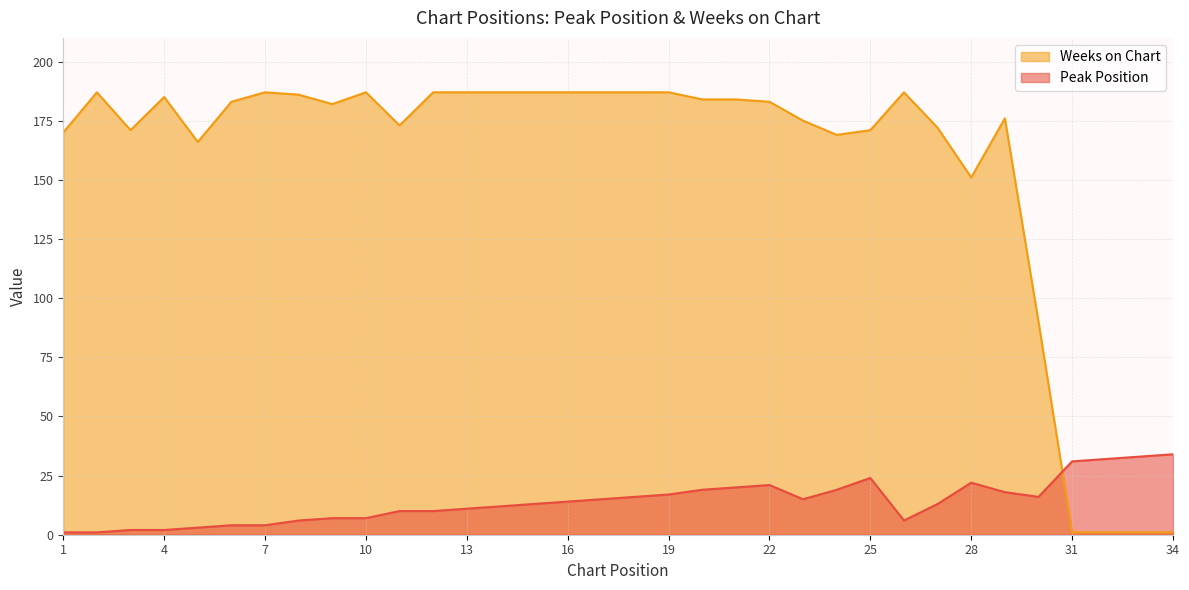

Reading left to right, what are all the values shown in this chart?

Peak Position: 1	1	2	2	3	4	4	6	7	7	10	10	11	12	13	14	15	16	17	19	20	21	15	19	24	6	13	22	18	16	31	32	33	34
Weeks on Chart: 170	187	171	185	166	183	187	186	182	187	173	187	187	187	187	187	187	187	187	184	184	183	175	169	171	187	172	151	176	90	1	1	1	1